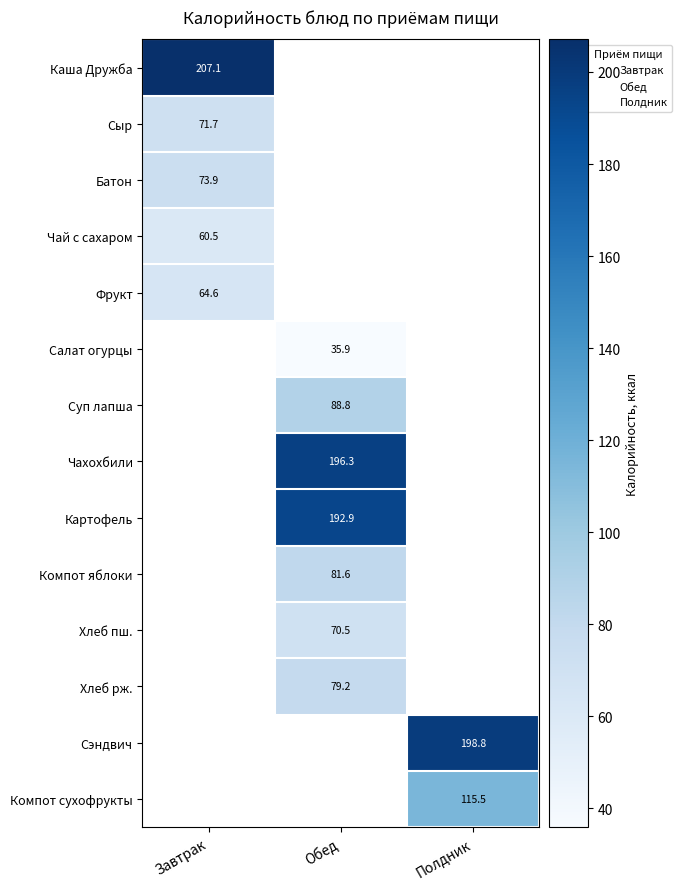

The value of Компот сухофрукты at Полдник is 47.8. True or false?

False